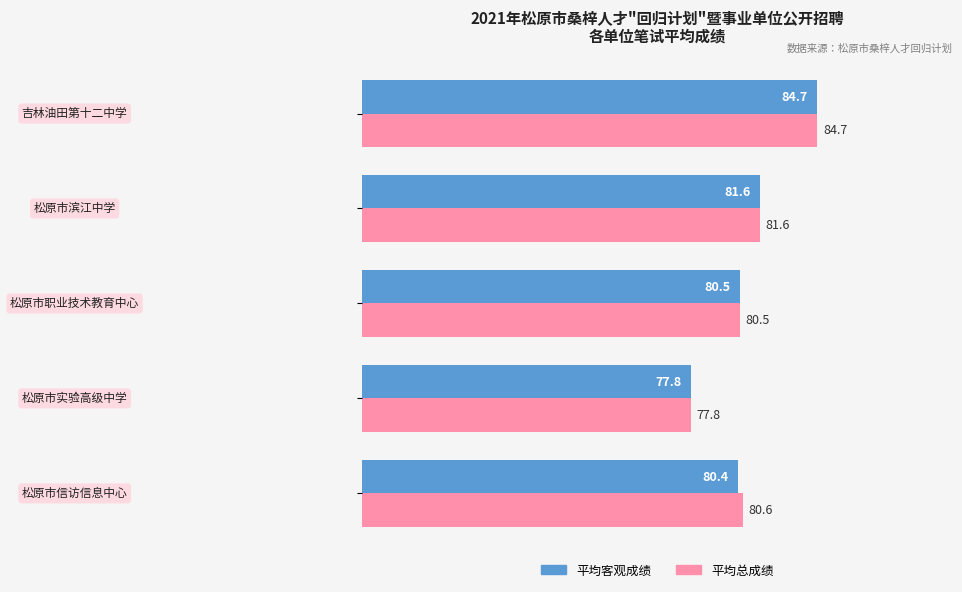

List the series in order of their overall mean, highest first.

平均总成绩, 平均客观成绩